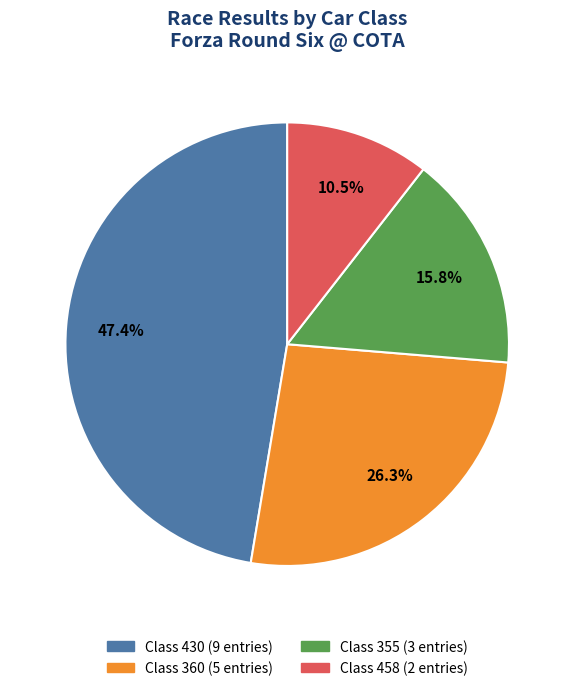

Does Class 430 (9 entries) represent more than half of the total?

No